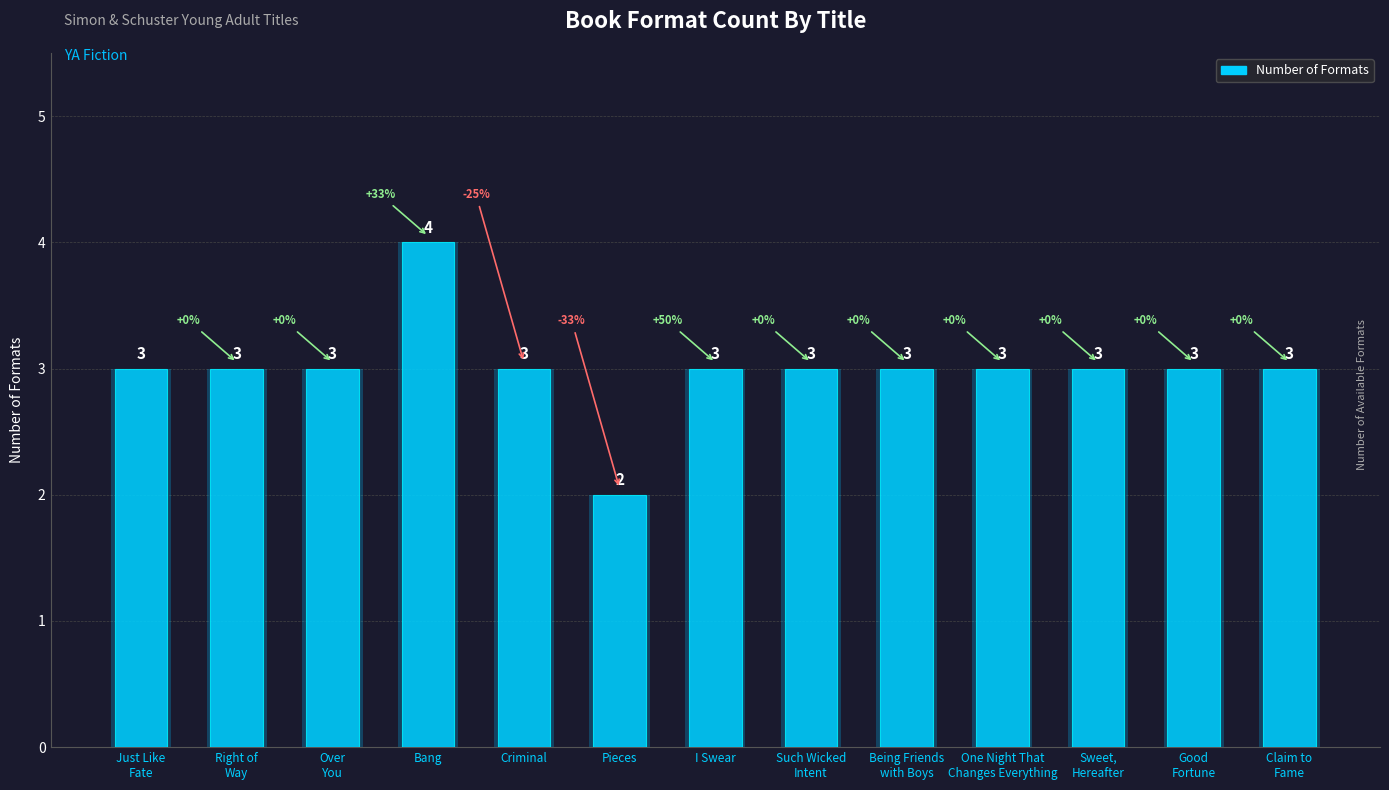

Is it true that the value at Pieces is 2?

True